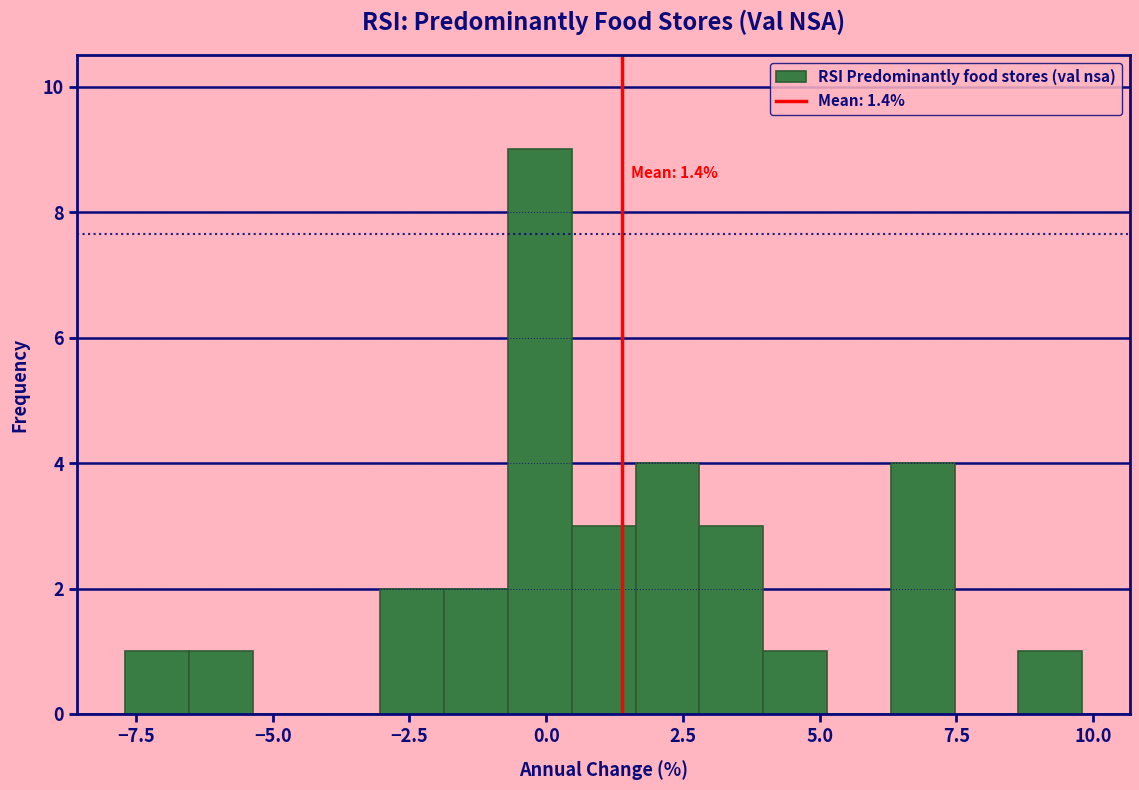

Around what value on the x-axis is the tallest bar? Give the approximate position of its centre, as read against the axis.

0.0